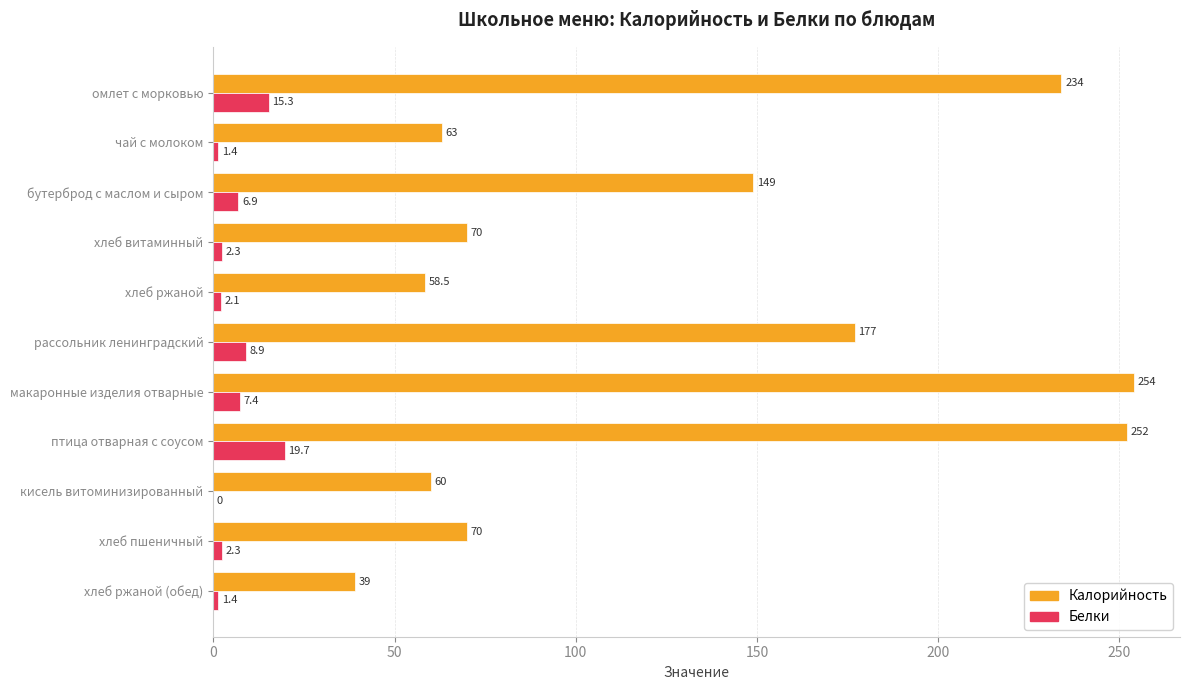

What is the sum of the Калорийность values at макаронные изделия отварные and хлеб пшеничный?

324.0